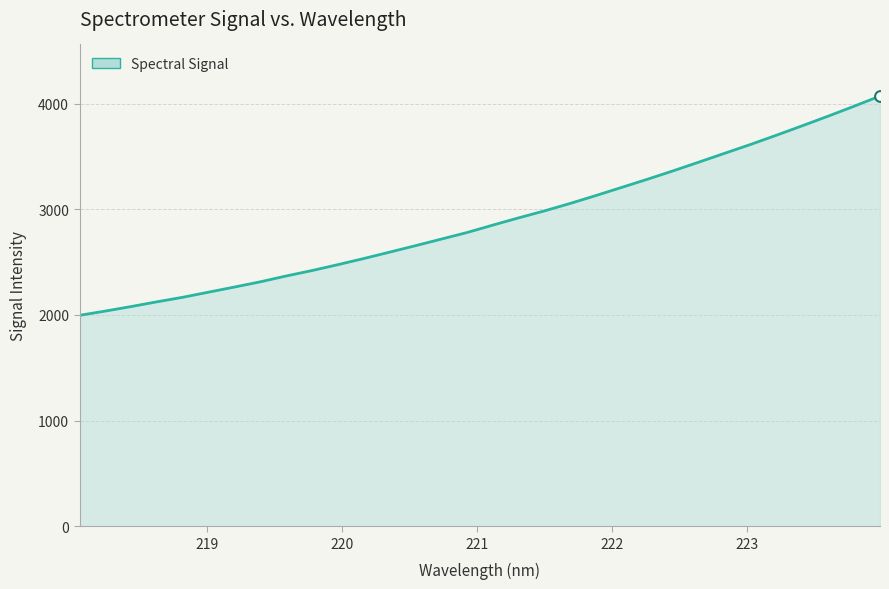

What is the minimum value shown in the chart?

1996.3